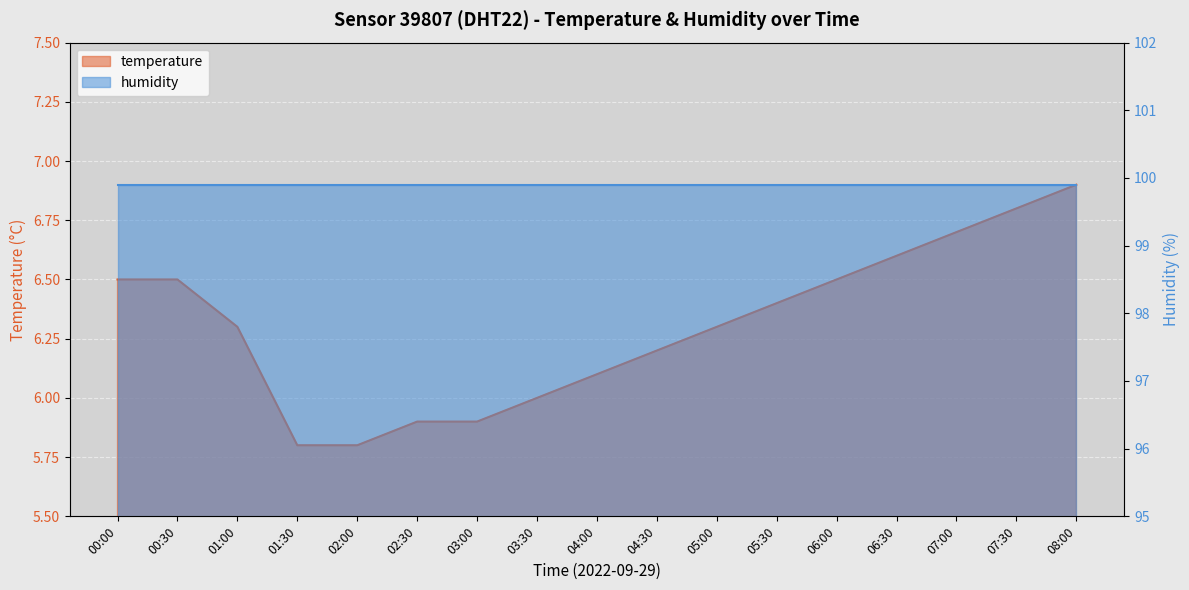

What is the label of the 10th point from the right?

03:30